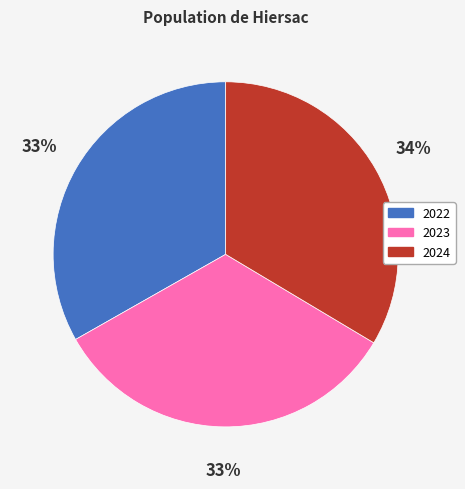

Do 2023 and 2022 together represent more than half of the pie?

Yes